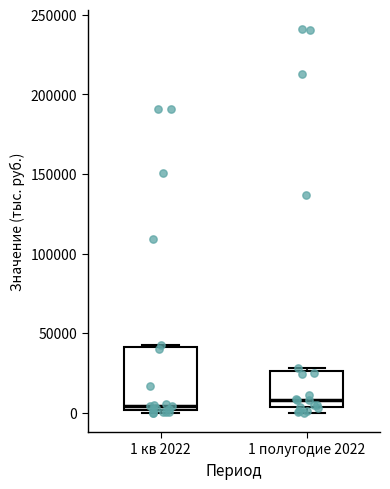

Reading left to right, read every box against the y-axis: the position of its median line, the range the box covers, and the ends of its whiskers. The values are not printed on the chart, so give them approximately, as read against the axis.

1 кв 2022: median 5000, box 0 to 40000, whiskers 0 (just below the box's lower edge) to 45000
1 полугодие 2022: median 10000, box 5000 to 25000, whiskers 0 to 30000